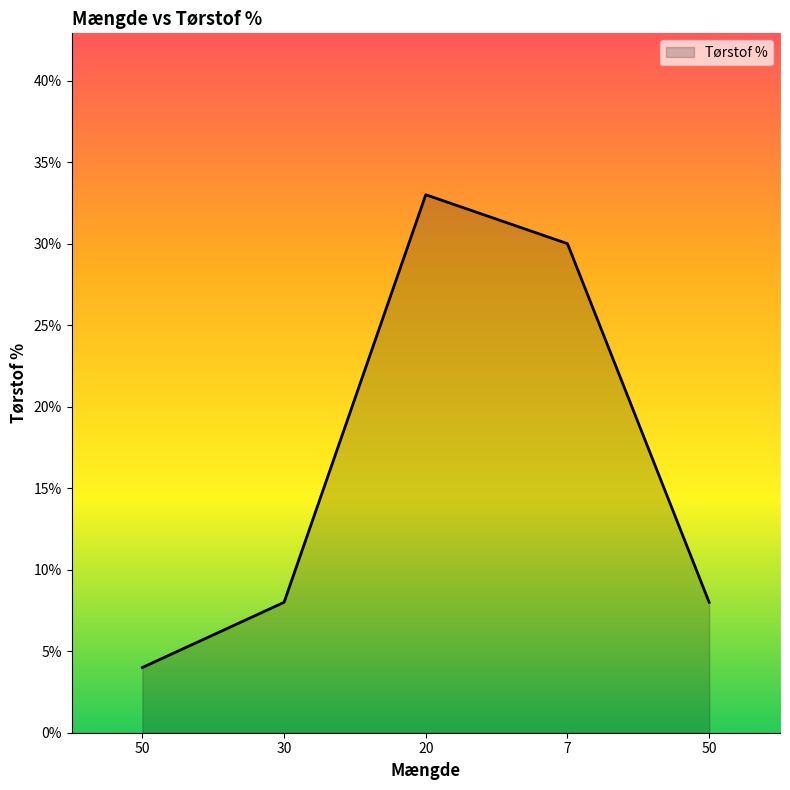

At which category does the chart reach its minimum across all series?

50